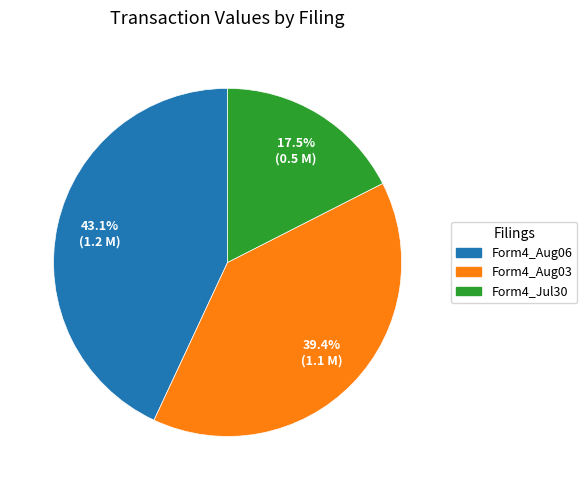

Does any single category account for the majority?

No